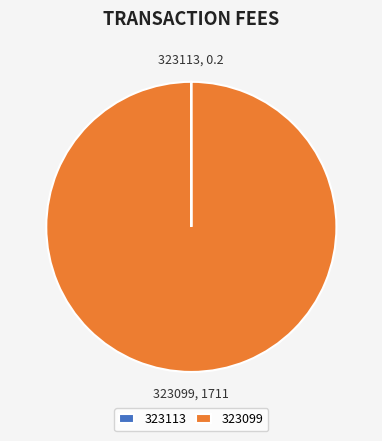

What is the majority slice?

323099